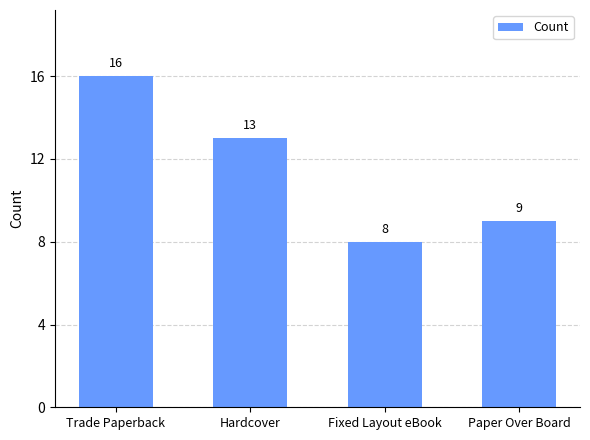

Approximately how many times larger is the value at Trade Paperback compared to Hardcover?

1.2